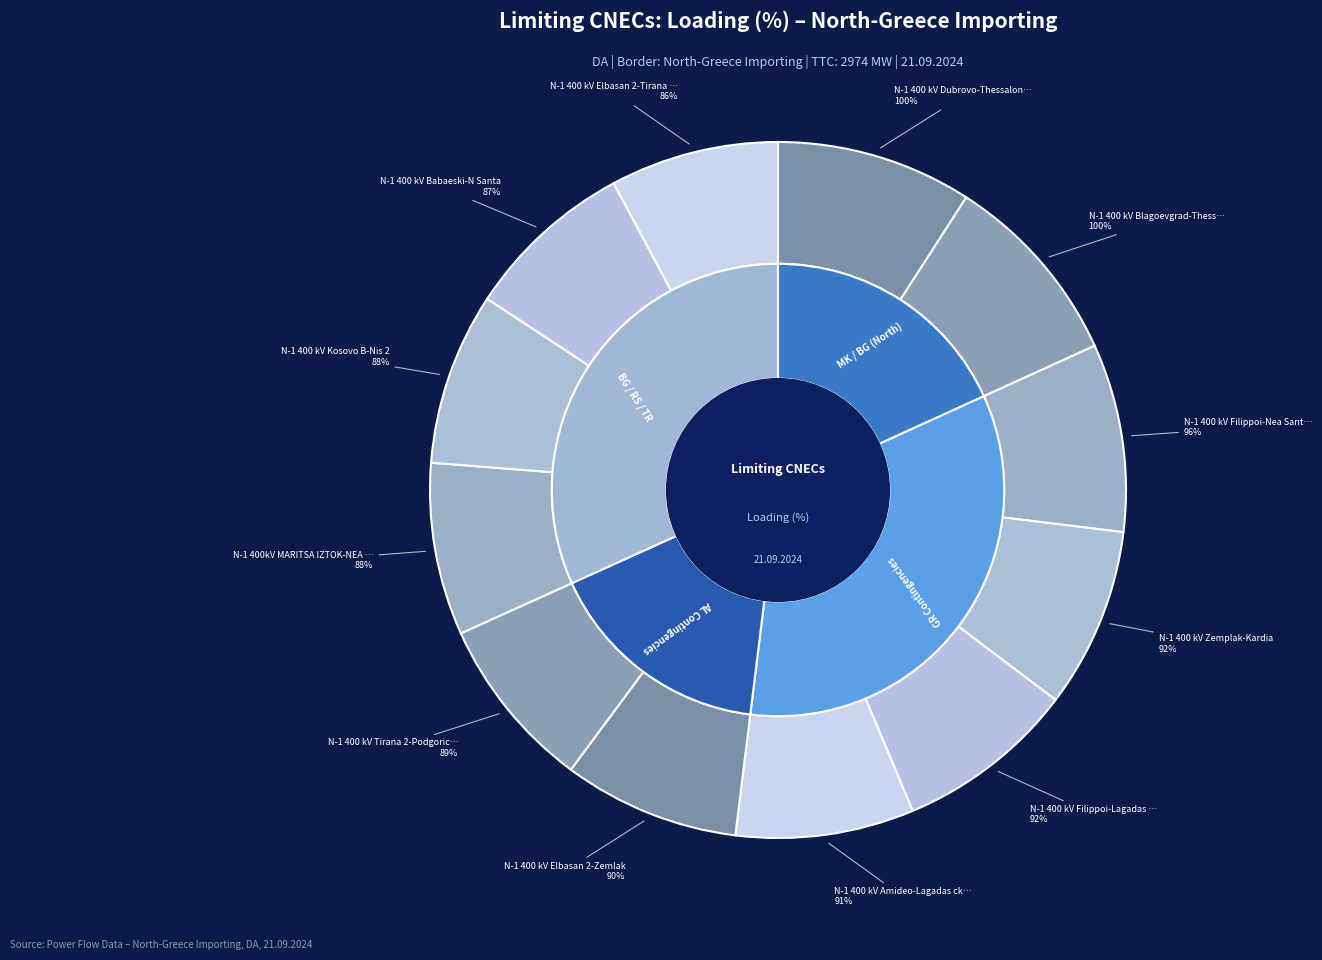

Is it true that N-1 400 kV Elbasan 2-Tirana 2 is 16% of the pie?

False